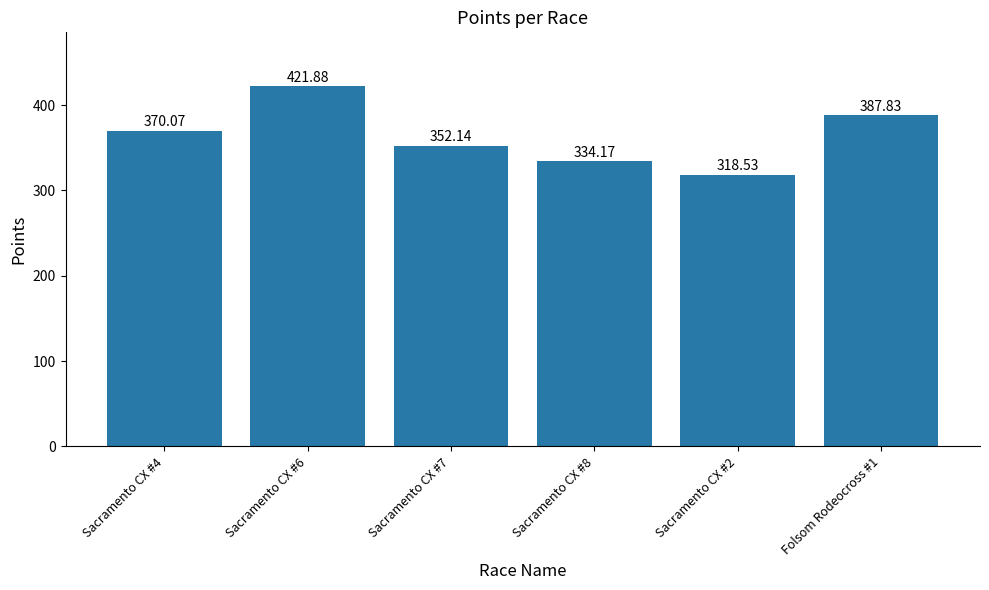

Where is the data nearest to the value 370?

Sacramento CX #4